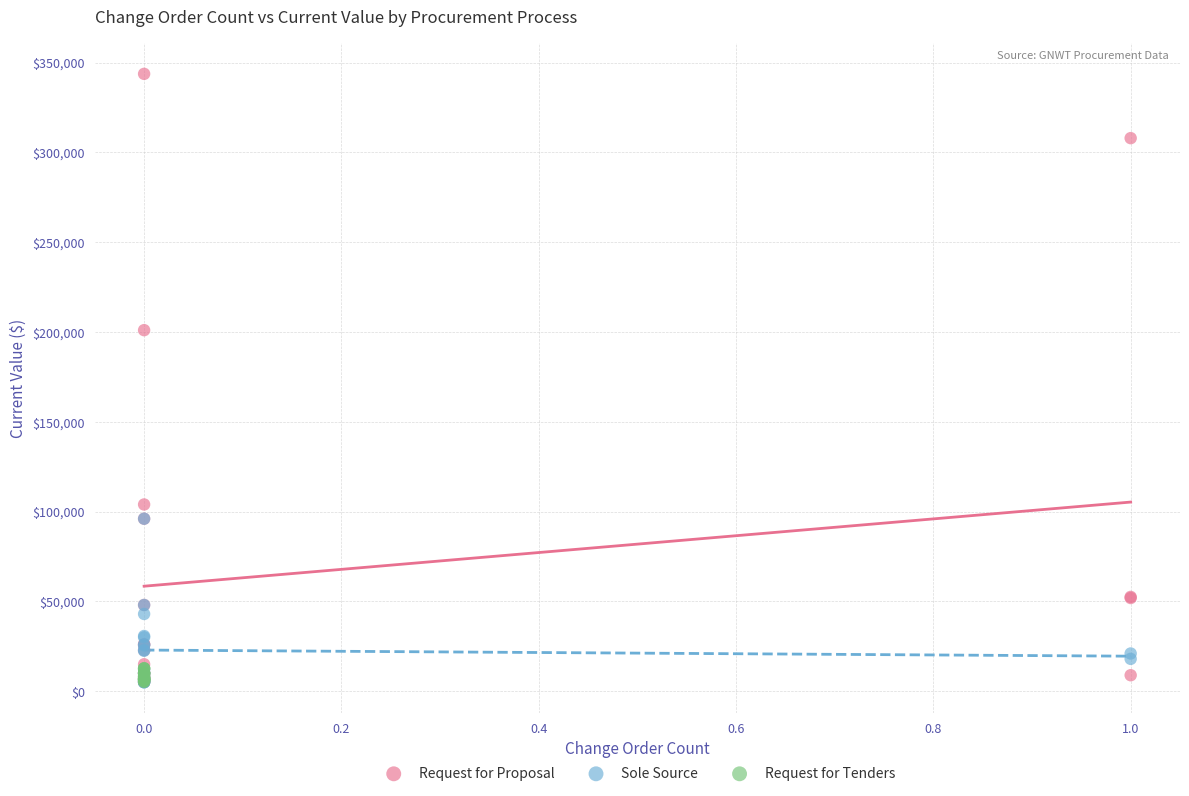

Which series reaches the maximum Y coordinate?

Request for Proposal